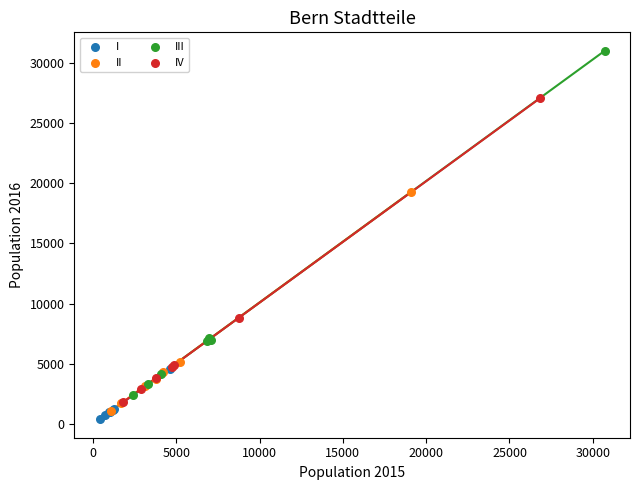

What are all the series names shown in the legend?

I, II, III, IV